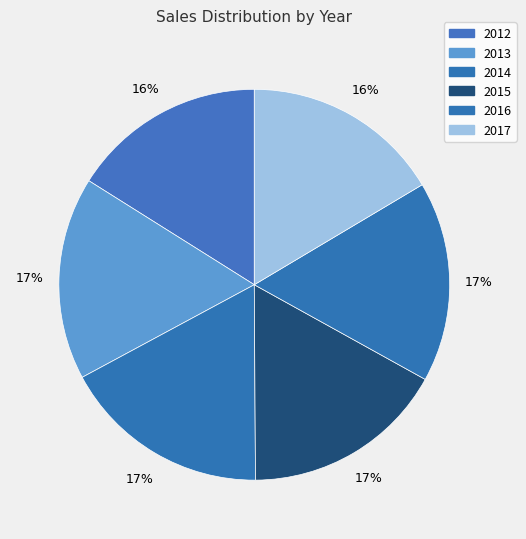

Rank the categories by value from highest to lowest.

2014, 2015, 2013, 2016, 2017, 2012